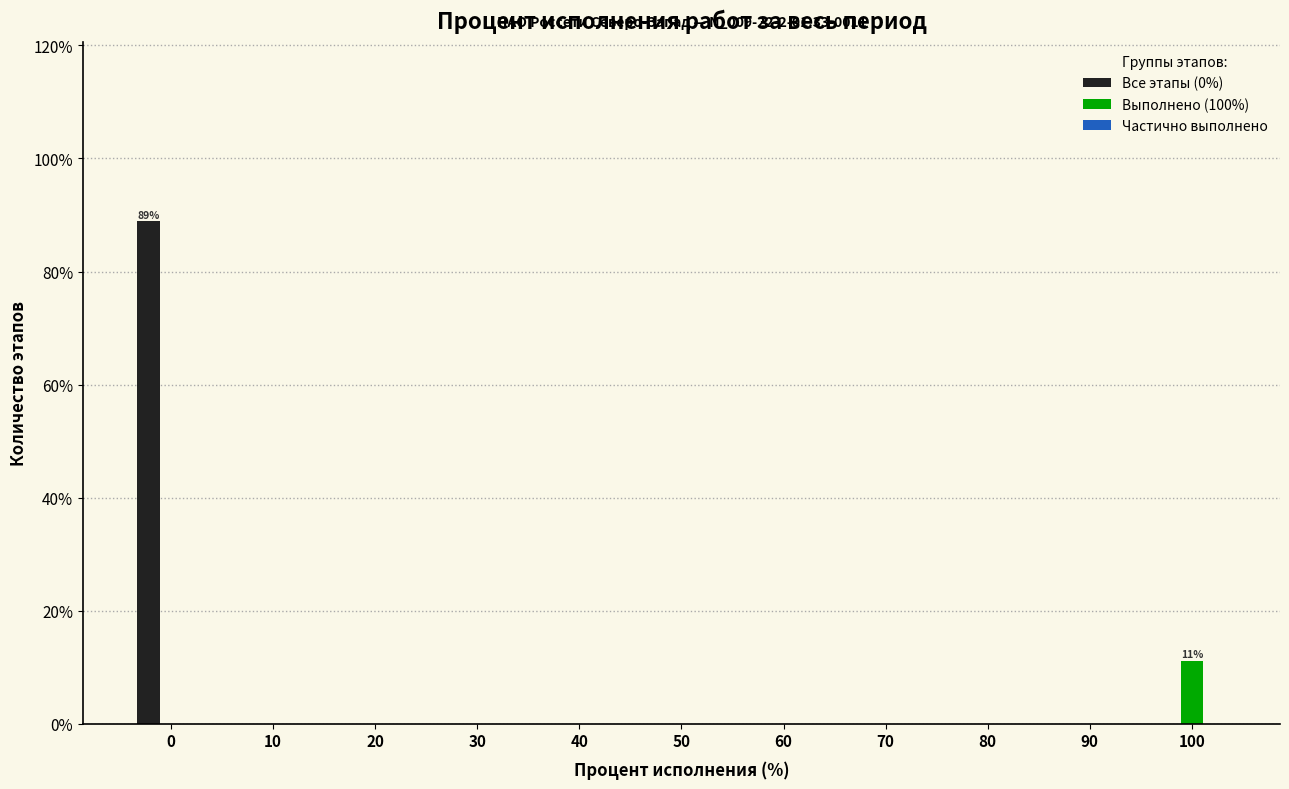

At which label does Выполнено (100%) reach its peak?

100